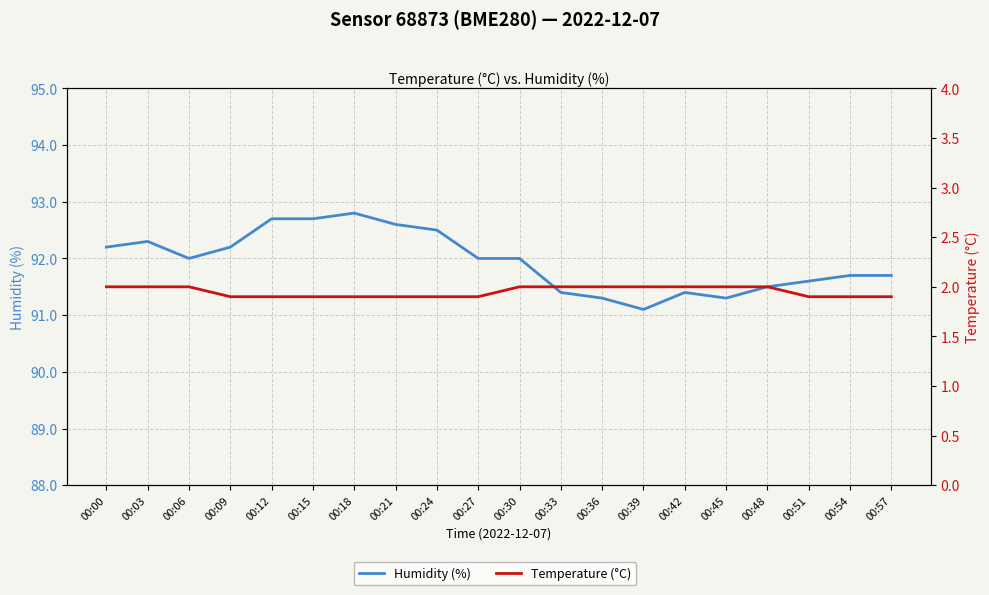

Between 00:30 and 00:57, which series saw the biggest shift?

Humidity (%)